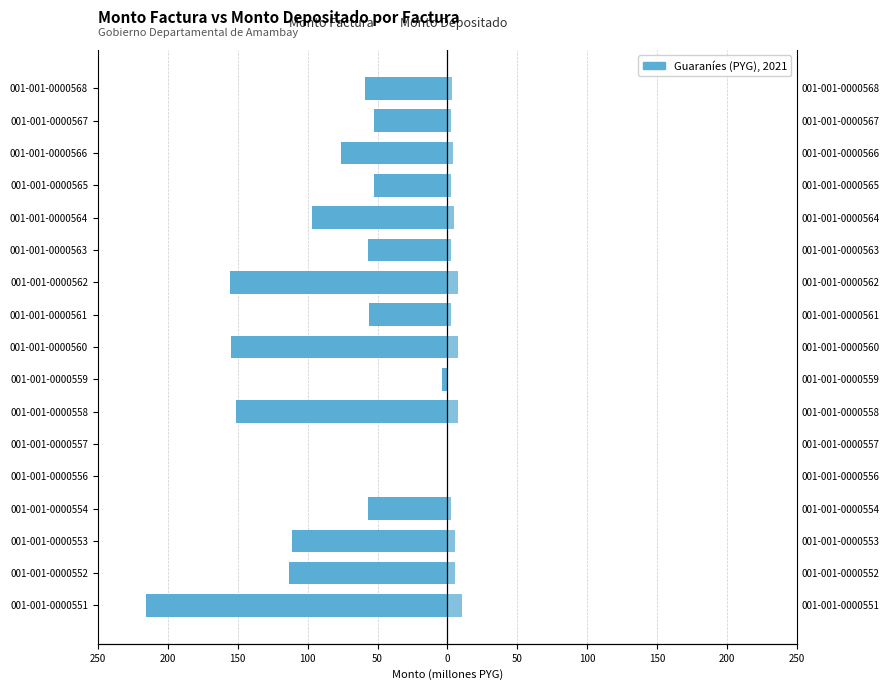

Which series has the widest spread of values?

monto_factura